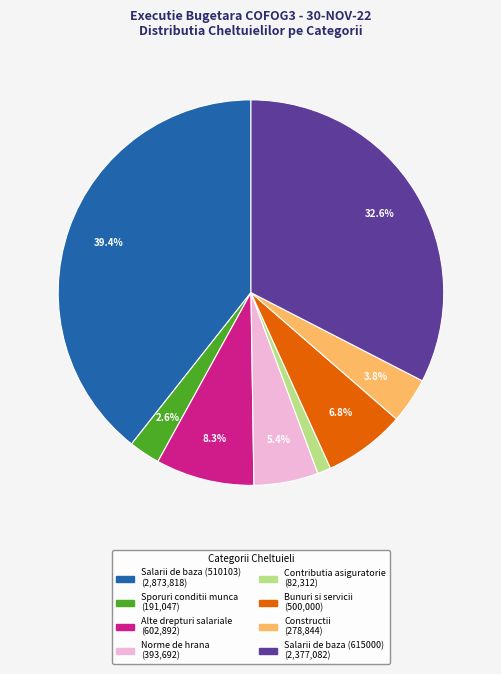

Combined, do Sporuri conditii munca and Constructii account for over 50%?

No